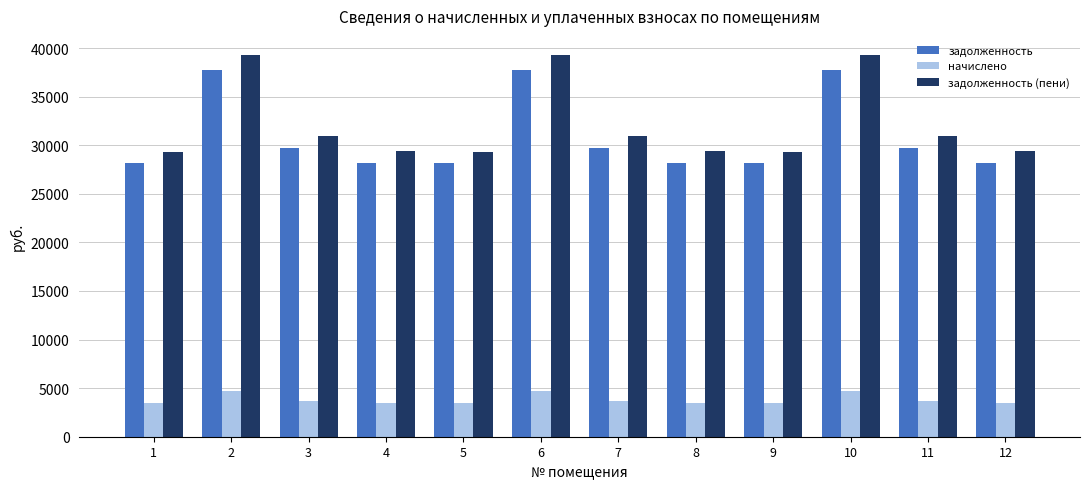

Which series has the largest range (max minus min)?

задолженность (пени)